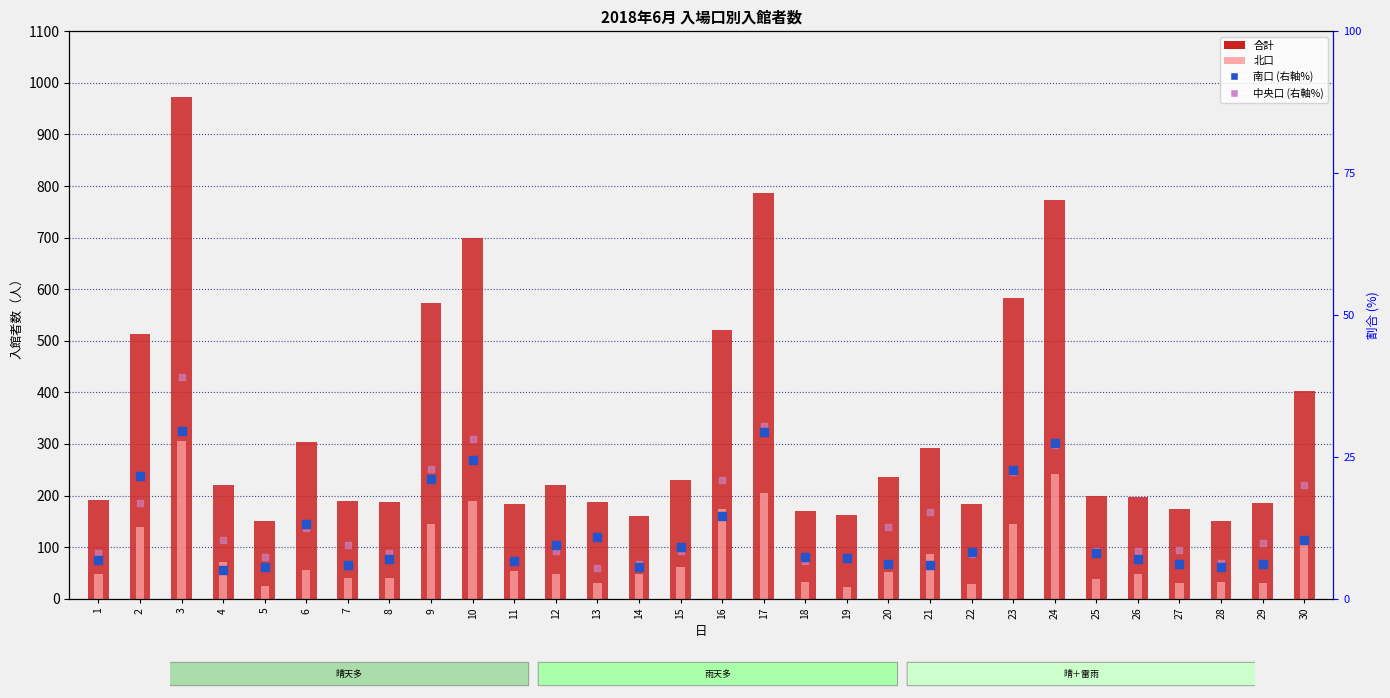

Which series has the largest Y range (max minus min)?

合計